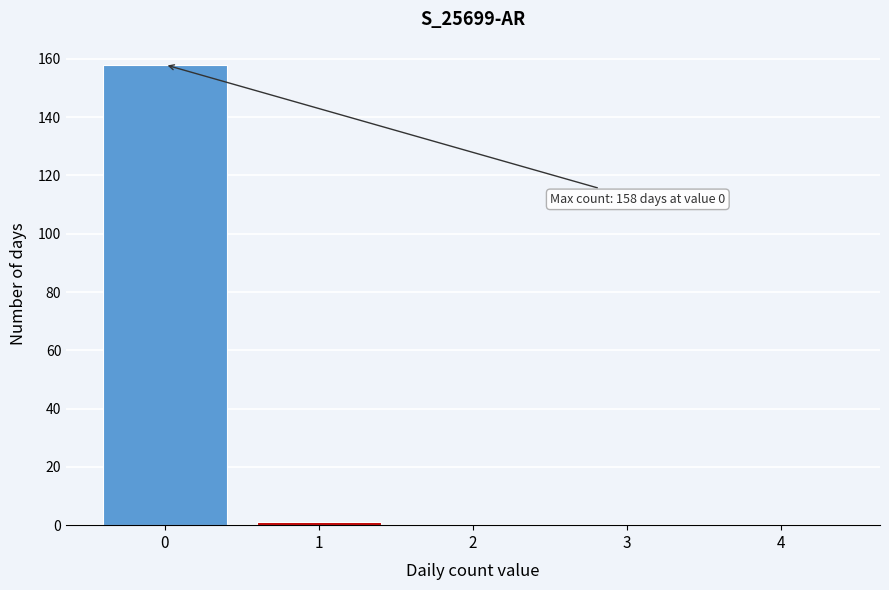

Reading left to right, what are all the values shown in this chart?

0=158	1=1	2=0	3=0	4=0